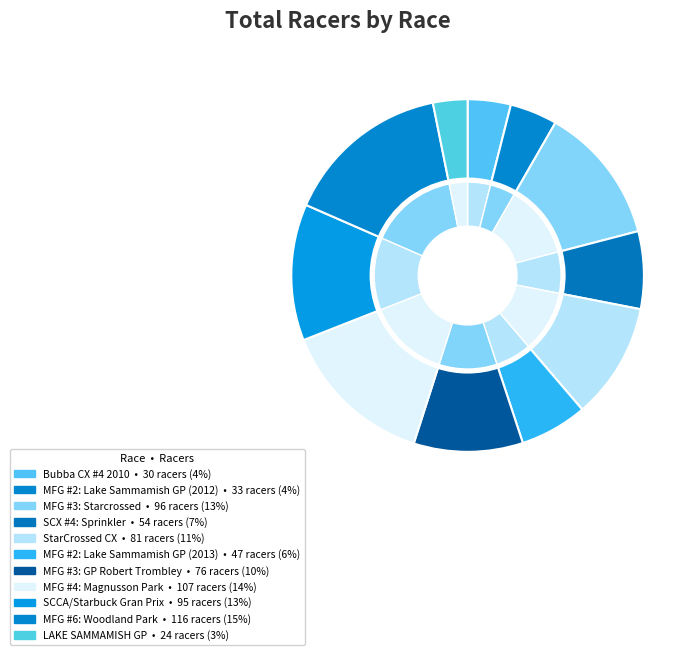

What is the change in value from MFG #3: Starcrossed to MFG #2: Lake Sammamish GP (2013)?

-49